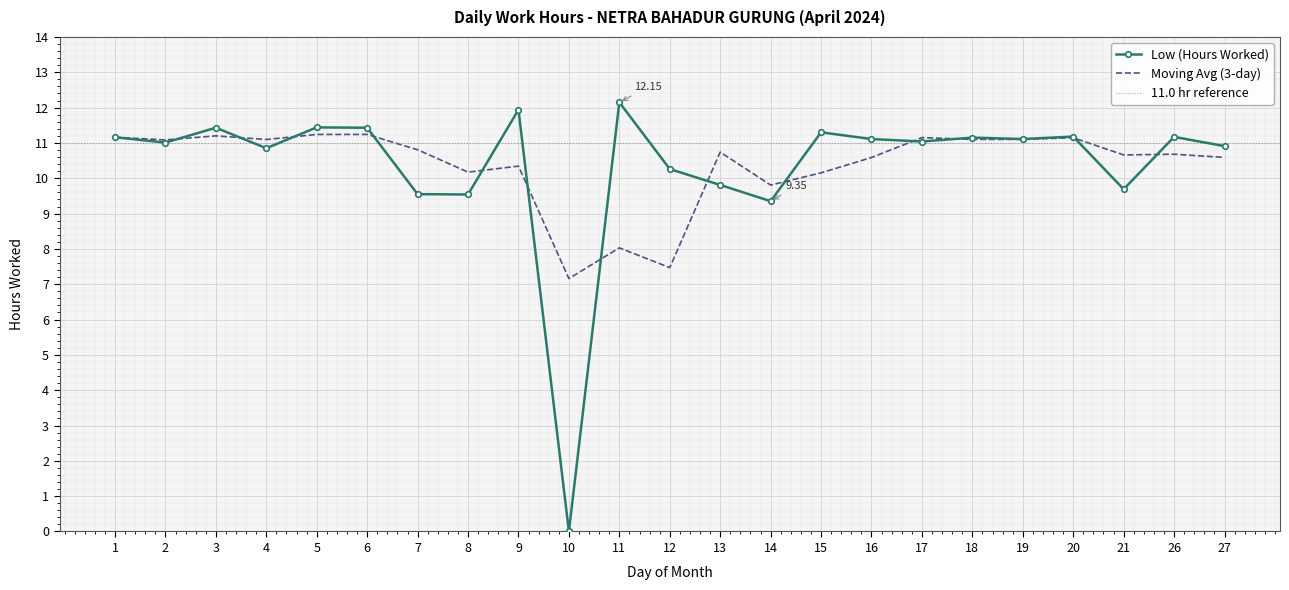

What is the average value?

10.4